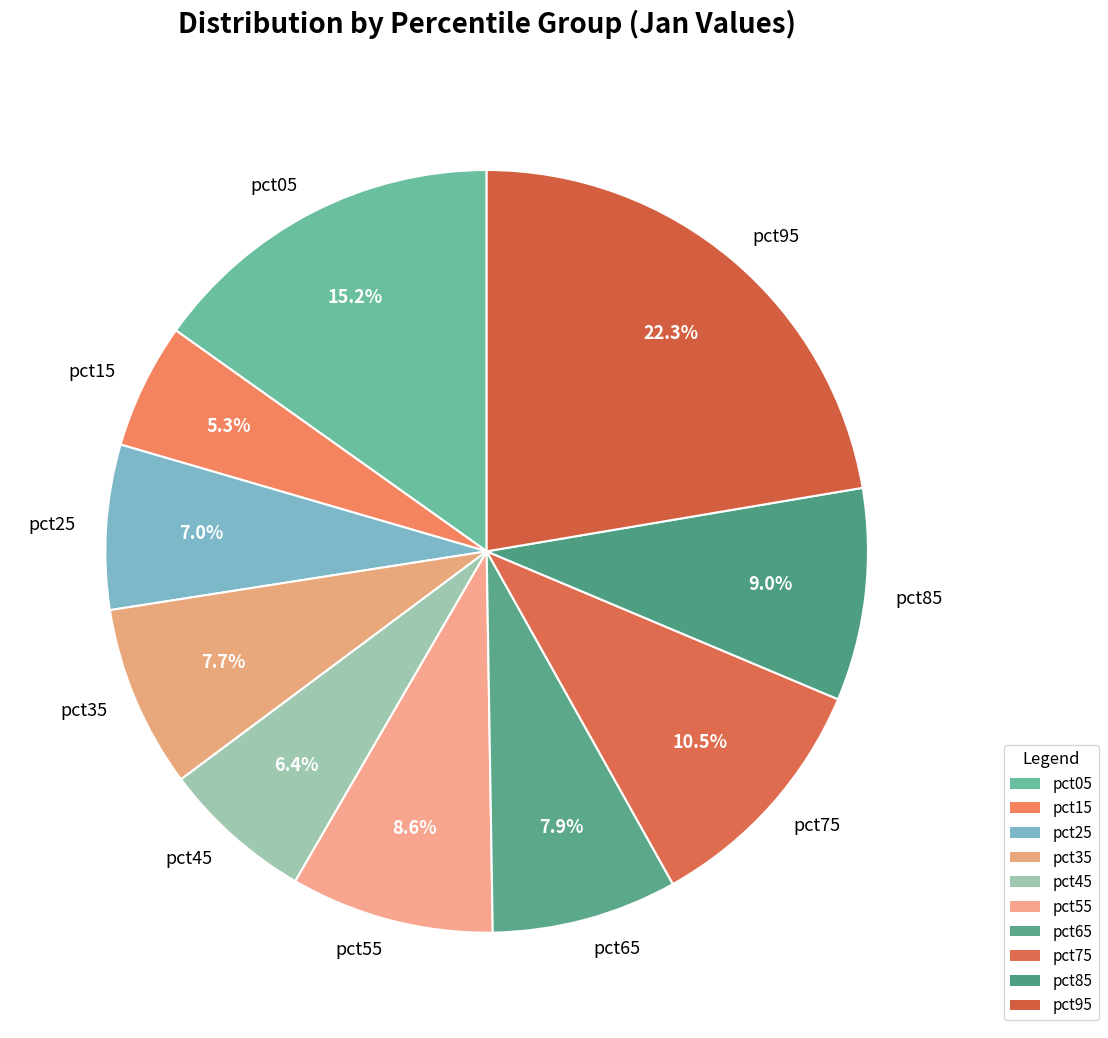

What portion of the pie excludes pct45?

93.6%